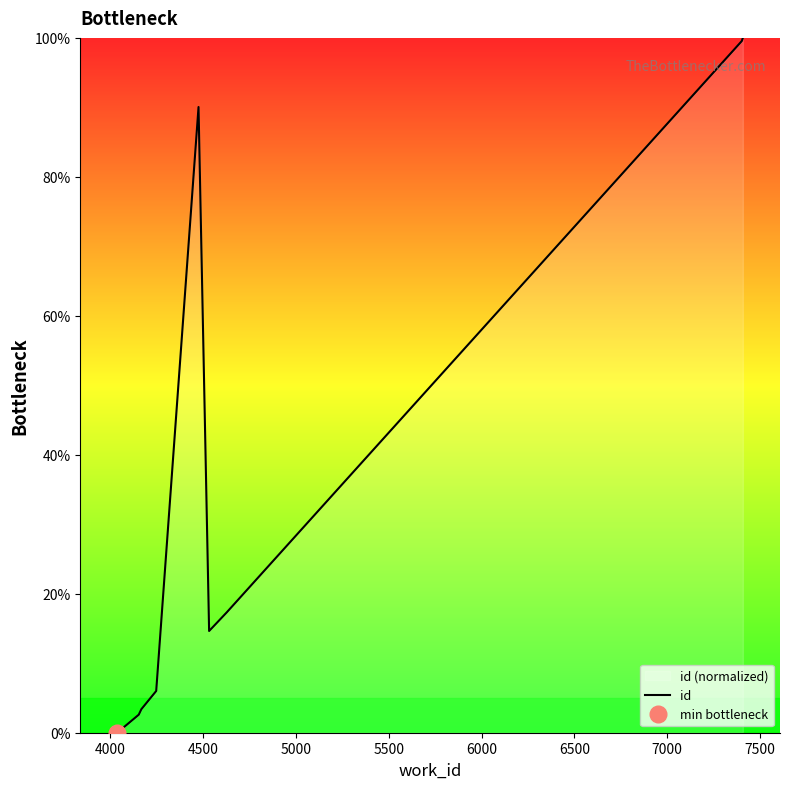

Reading left to right, extract all data points from this chart.

0.0	0.0	2.6	3.4	6.0	90.1	14.6	17.3	99.5	100.0